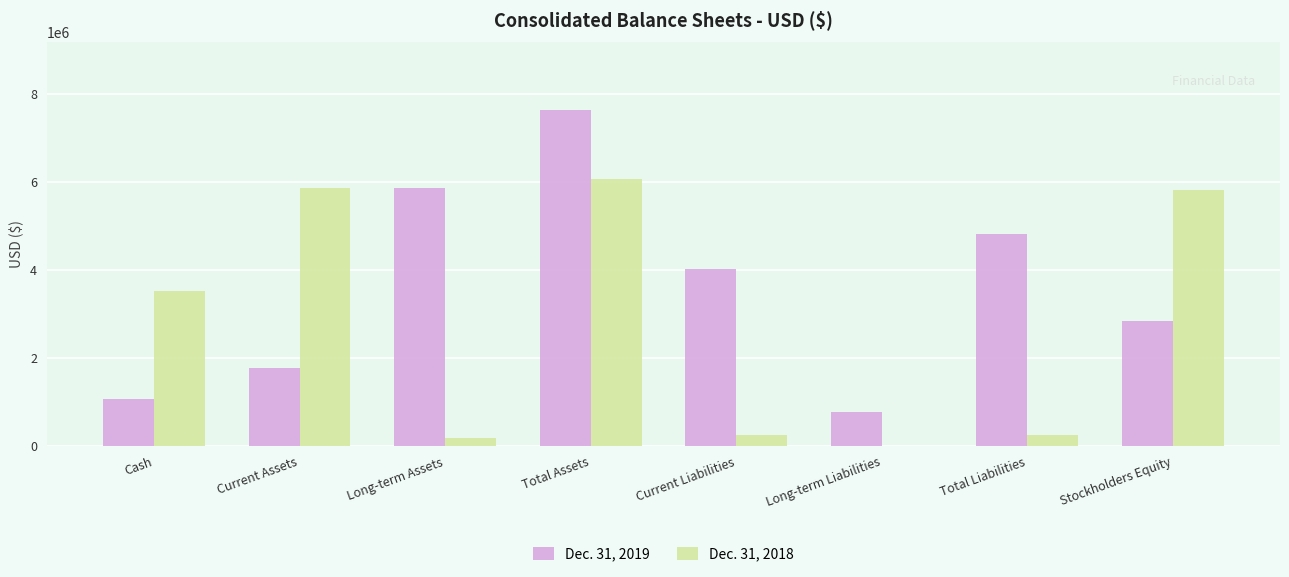

At which category is the sum across all series the highest?

Total Assets